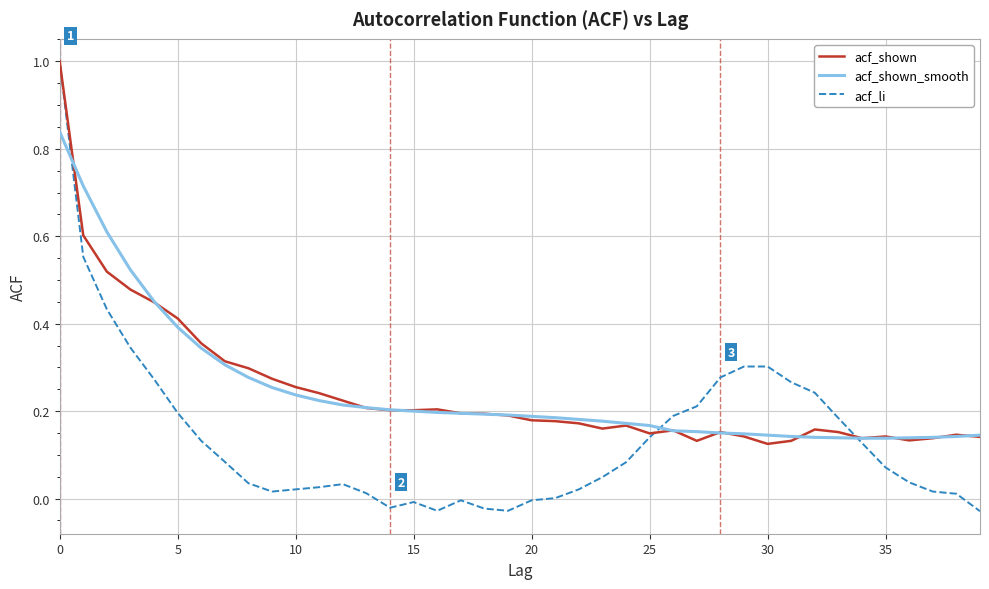

Which series has the largest range (max minus min)?

acf_li